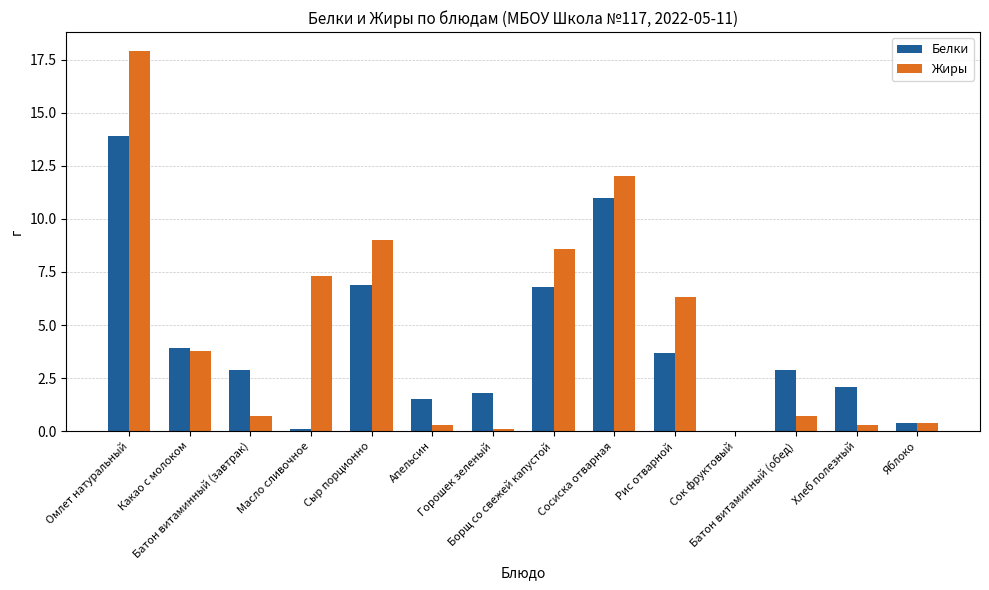

Is it true that Белки equals 17.1 at Сосиска отварная?

False